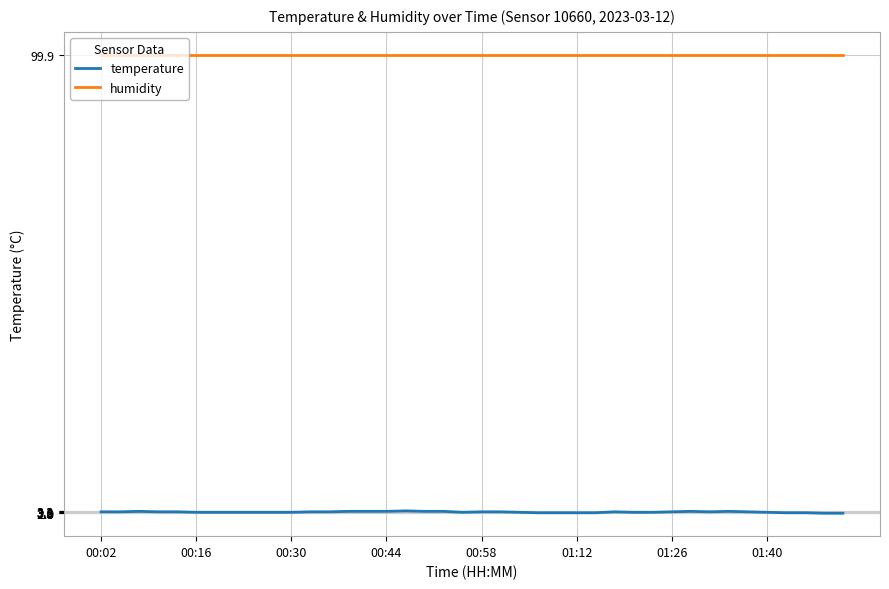

True or false: humidity and temperature cross at least once.

False